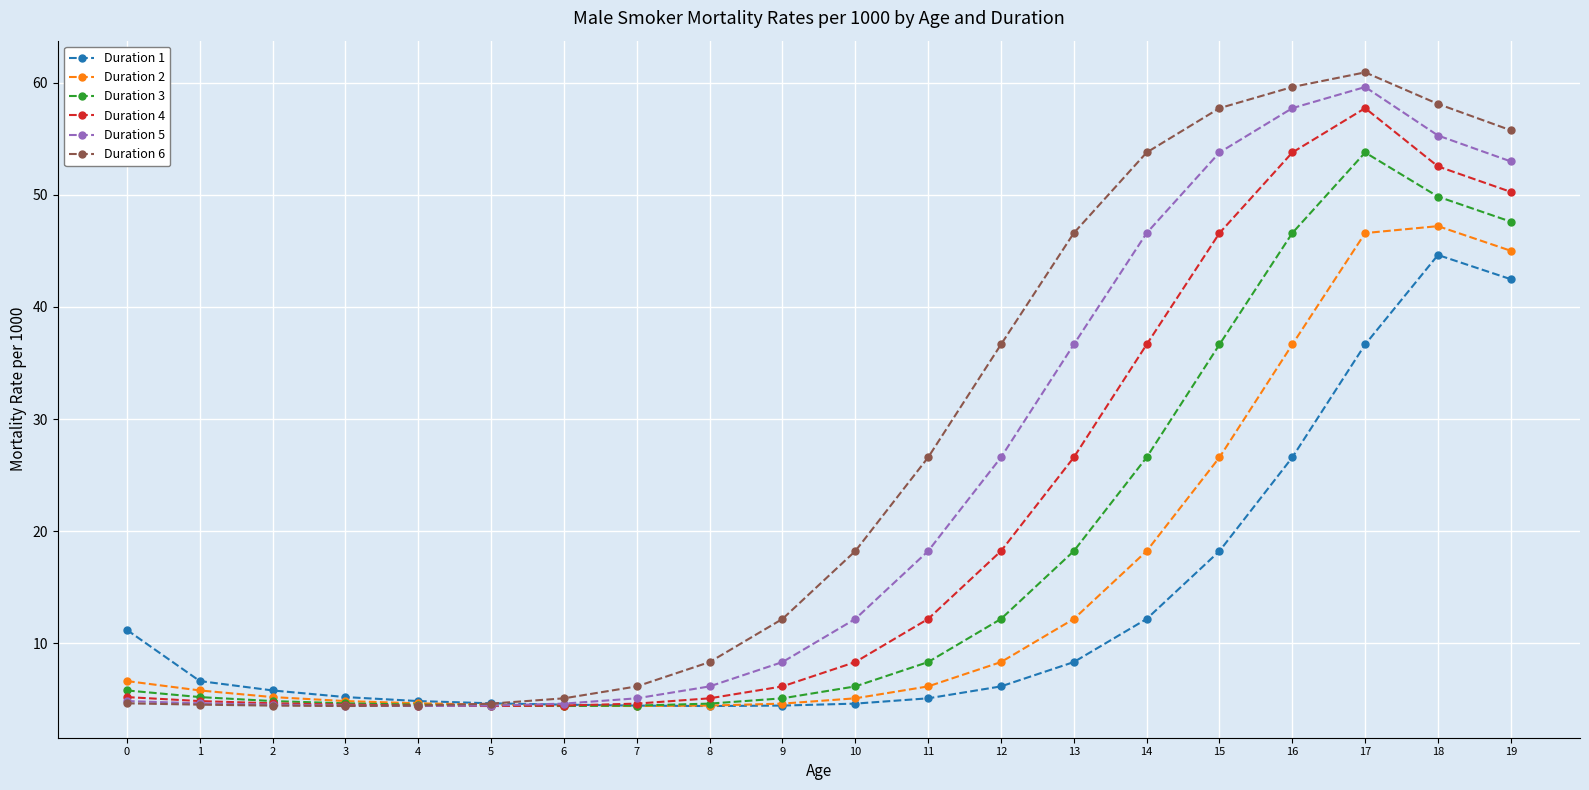

The Duration 3 series shows 5.8 at 0. True or false?

True